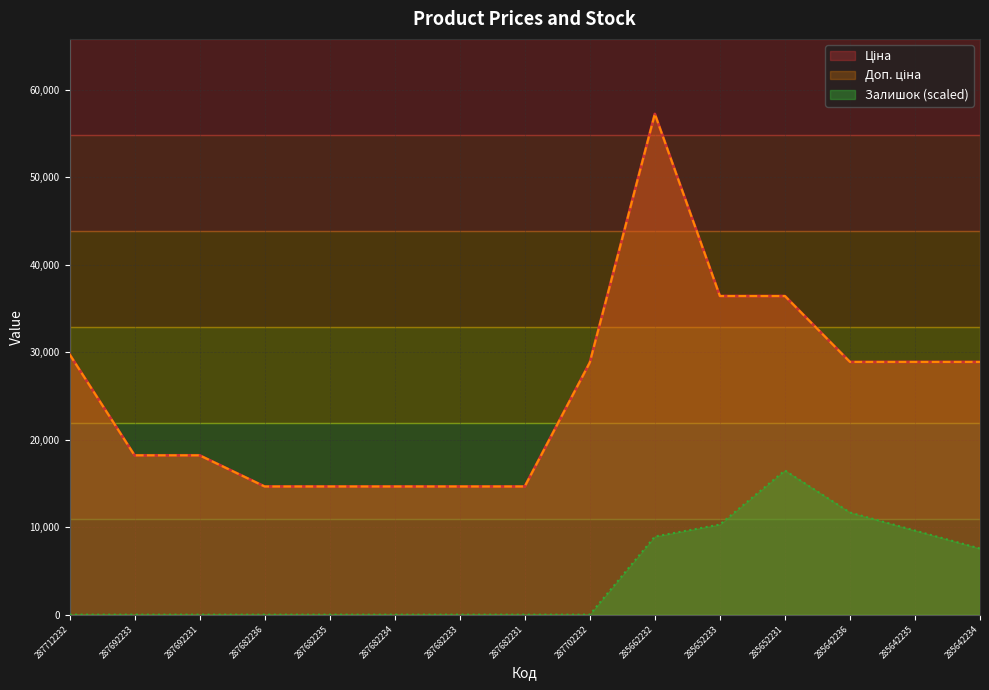

Which category has the lowest value across all series?

287712232